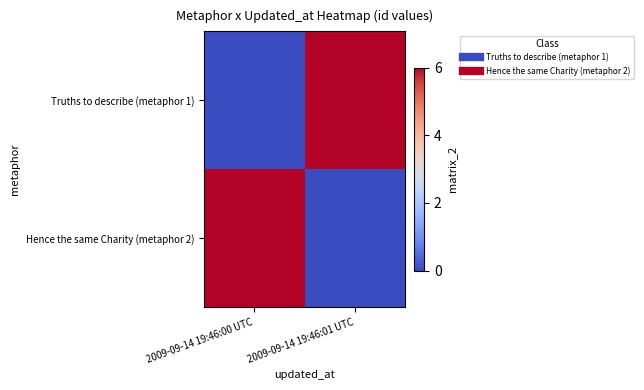

At how many categories does at least one series exceed 5?

2